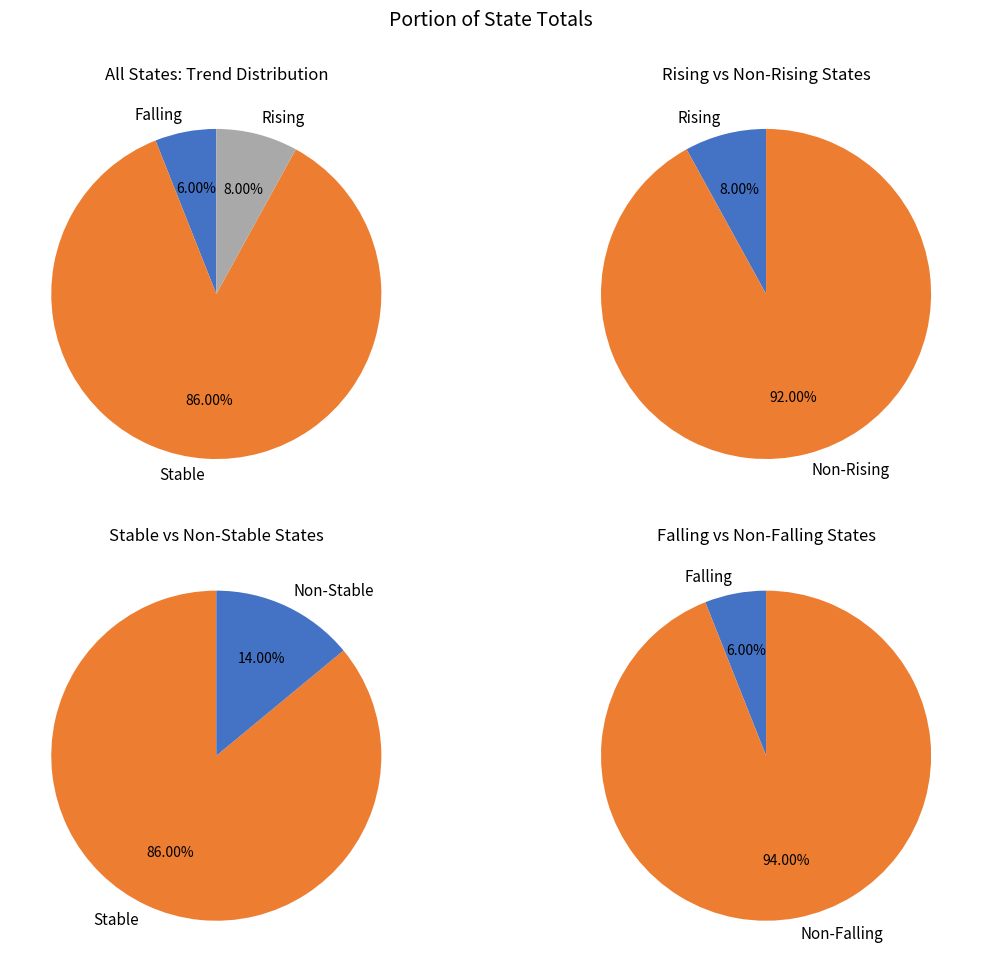

How many segments does this pie chart have?

3